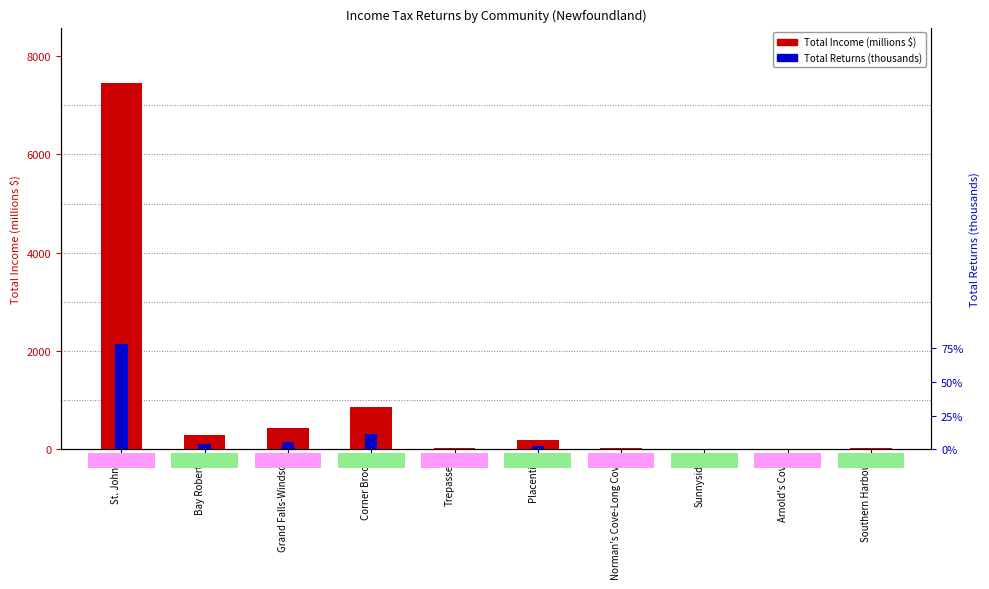

How many bars are there in total?

20